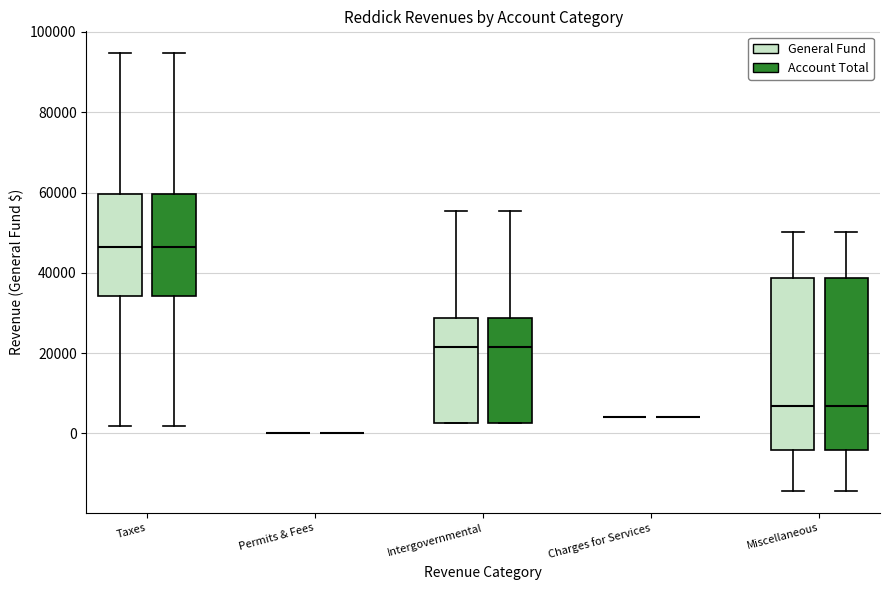

Reading left to right, read every box against the y-axis: the position of its median line, the range the box covers, and the ends of its whiskers. The values are not printed on the chart, so give them approximately, as read against the axis.

Taxes (General Fund): median 46000, box 34000 to 60000, whiskers 2000 to 94000
Taxes (Account Total): median 46000, box 34000 to 60000, whiskers 2000 to 94000
Permits & Fees (General Fund): box collapsed to a line at 0, whiskers 0 to 0
Permits & Fees (Account Total): box collapsed to a line at 0, whiskers 0 to 0
Intergovernmental (General Fund): median 22000, box 2000 to 28000, whiskers 2000 to 56000
Intergovernmental (Account Total): median 22000, box 2000 to 28000, whiskers 2000 to 56000
Charges for Services (General Fund): box collapsed to a line at 4000, whiskers 4000 to 4000
Charges for Services (Account Total): box collapsed to a line at 4000, whiskers 4000 to 4000
Miscellaneous (General Fund): median 6000, box -4000 to 38000, whiskers -14000 to 50000
Miscellaneous (Account Total): median 6000, box -4000 to 38000, whiskers -14000 to 50000